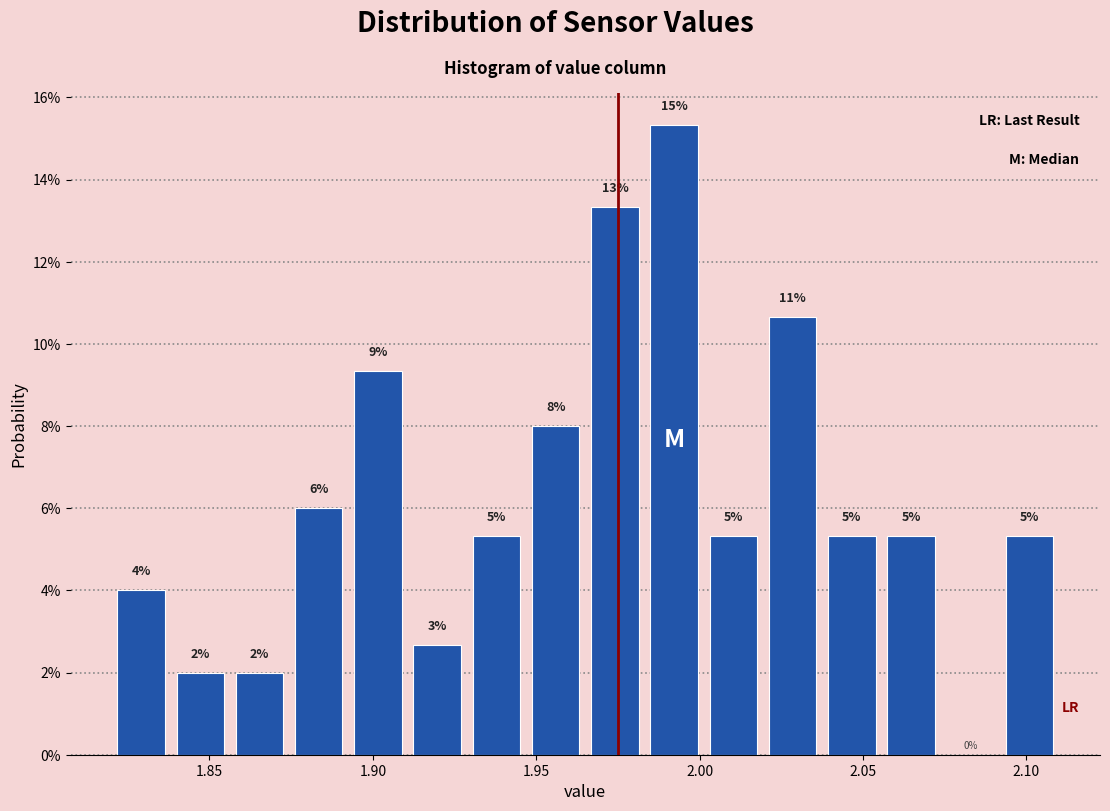

Read against the x-axis, roughly where is the centre of the tallest bar?

1.990